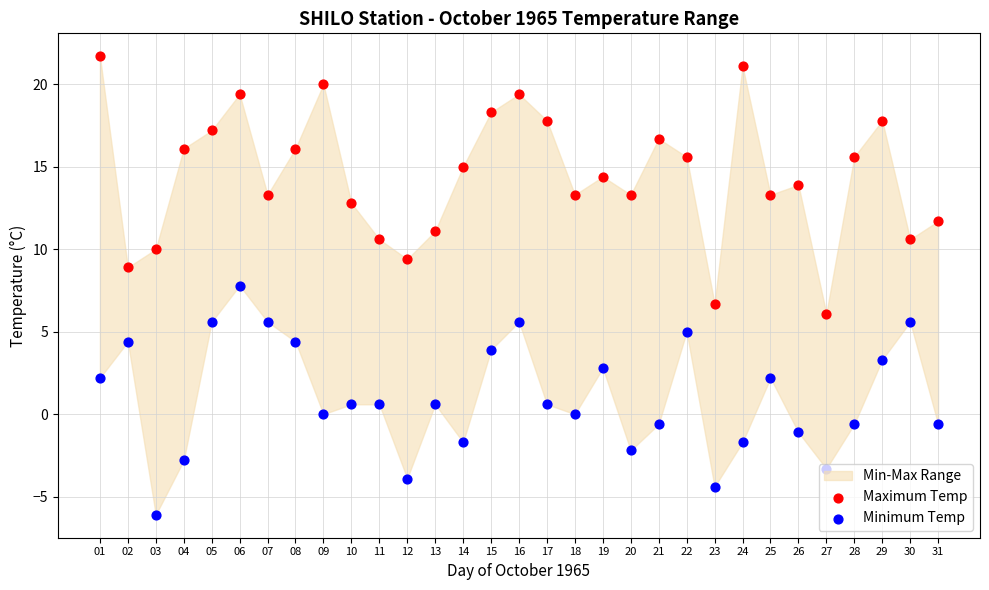

What is the total value across all series at 21?

16.1